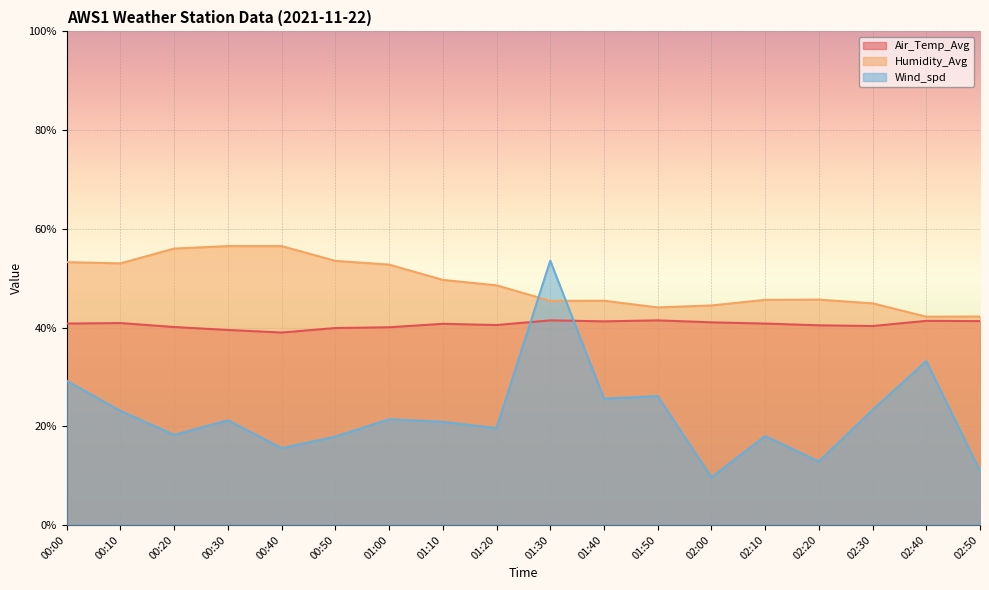

Reading left to right, extract all data points from this chart.

Air_Temp_Avg: 00:00=40.8	00:10=40.9	00:20=40.1	00:30=39.5	00:40=39.0	00:50=39.9	01:00=40.0	01:10=40.8	01:20=40.5	01:30=41.4	01:40=41.2	01:50=41.4	02:00=41.1	02:10=40.8	02:20=40.4	02:30=40.3	02:40=41.3	02:50=41.3
Humidity_Avg: 00:00=53.2	00:10=53.0	00:20=56.0	00:30=56.5	00:40=56.5	00:50=53.5	01:00=52.7	01:10=49.6	01:20=48.6	01:30=45.4	01:40=45.4	01:50=44.1	02:00=44.5	02:10=45.6	02:20=45.7	02:30=44.9	02:40=42.2	02:50=42.2
Wind_spd: 00:00=29.2	00:10=23.1	00:20=18.2	00:30=21.2	00:40=15.6	00:50=17.9	01:00=21.4	01:10=20.9	01:20=19.6	01:30=53.5	01:40=25.6	01:50=26.1	02:00=9.7	02:10=18.0	02:20=12.8	02:30=23.3	02:40=33.2	02:50=10.9